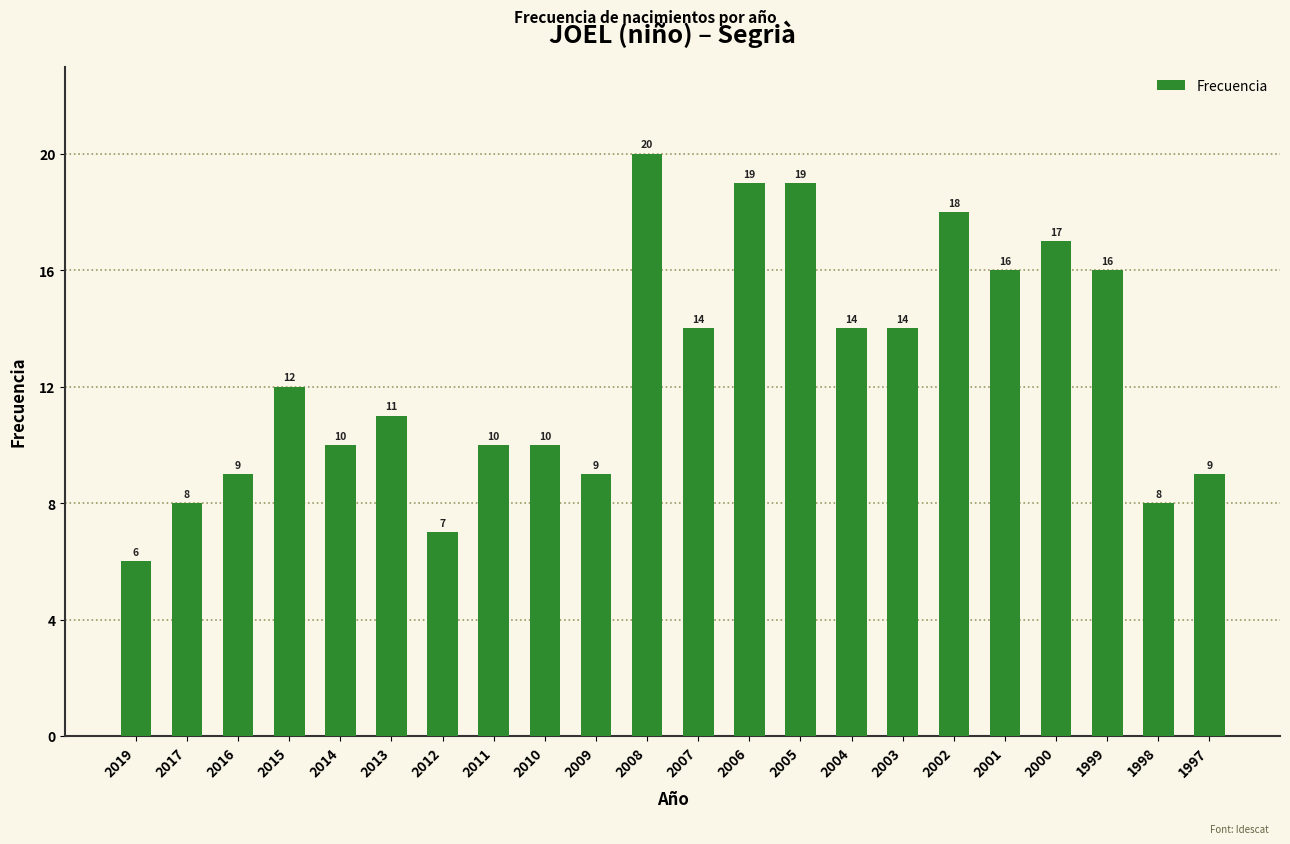

What is the value of the 9th bar from the left?

10